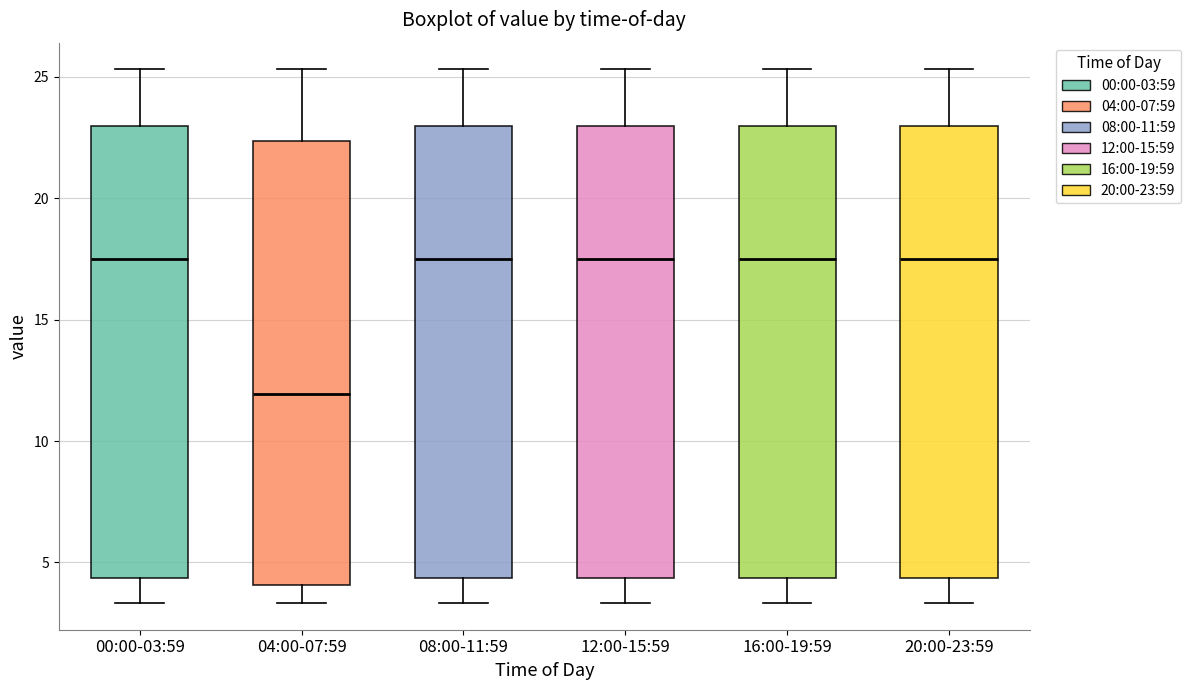

Which box has the lowest median line?

04:00-07:59